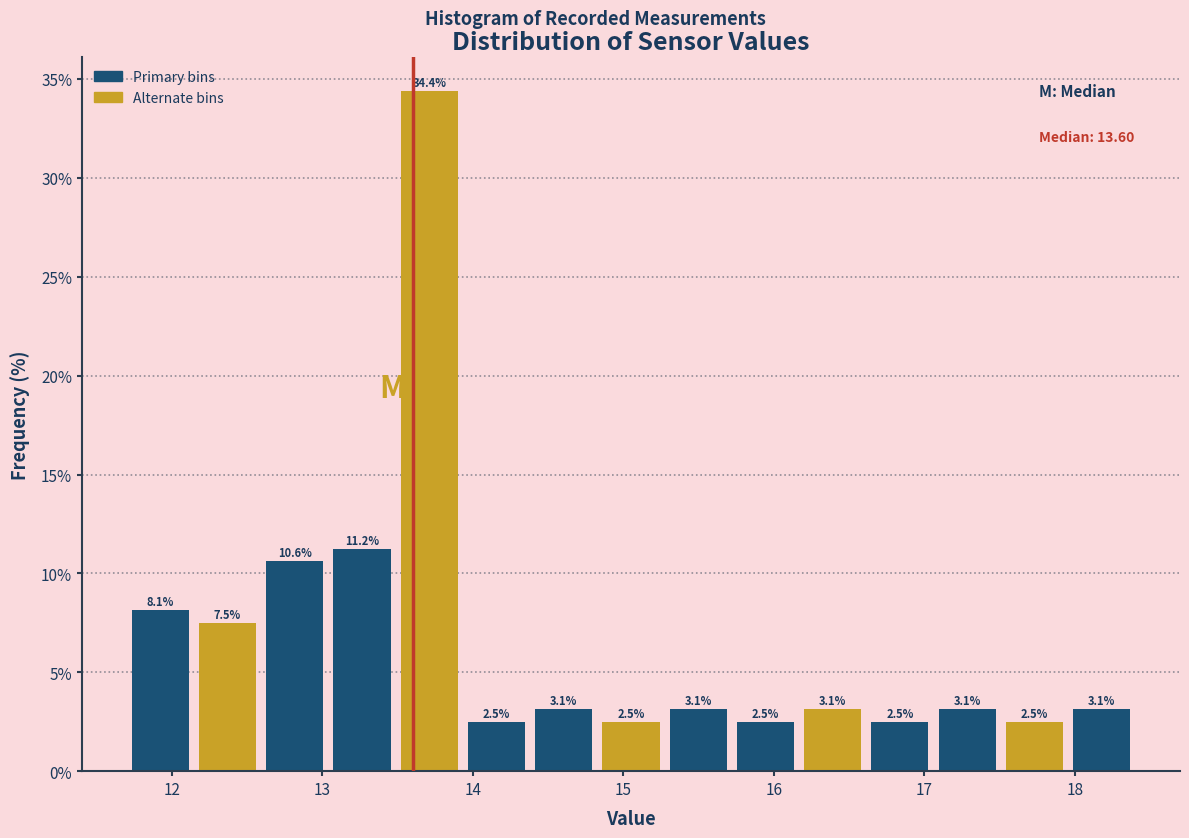

How tall is the bar that spans 13.0 to 13.5 on the x-axis? The bar edges are not printed on the chart, so give them approximately, as read against the axis.

11.2